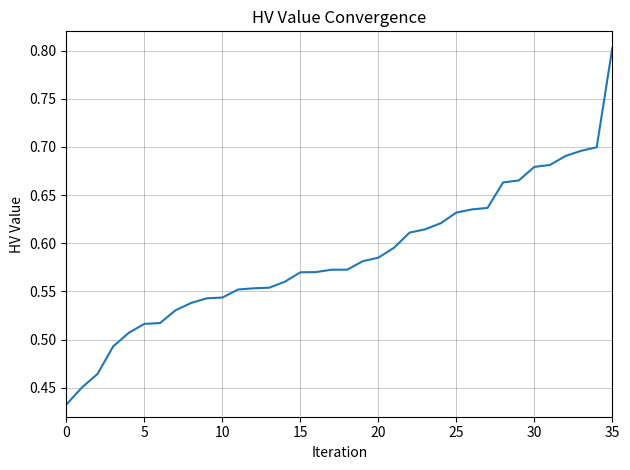

What is the greatest value displayed?

0.8